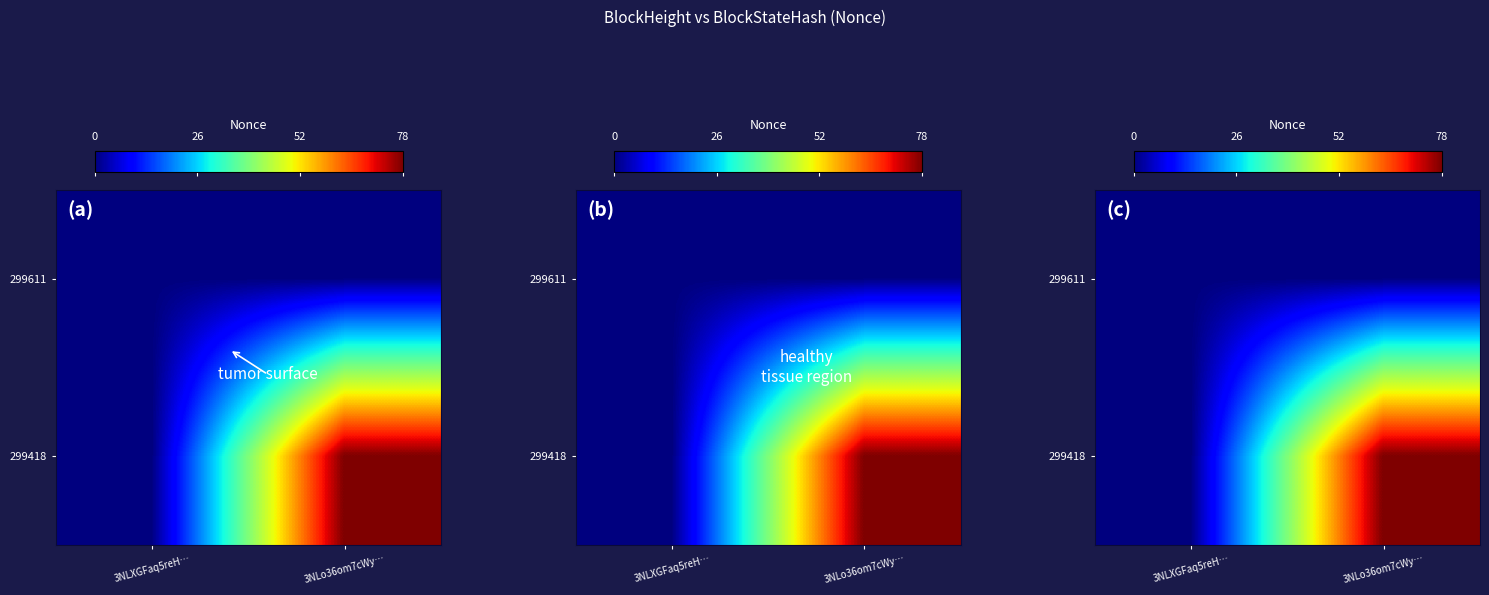

At which category does the chart reach its peak across all series?

3NLo36om7cWy…